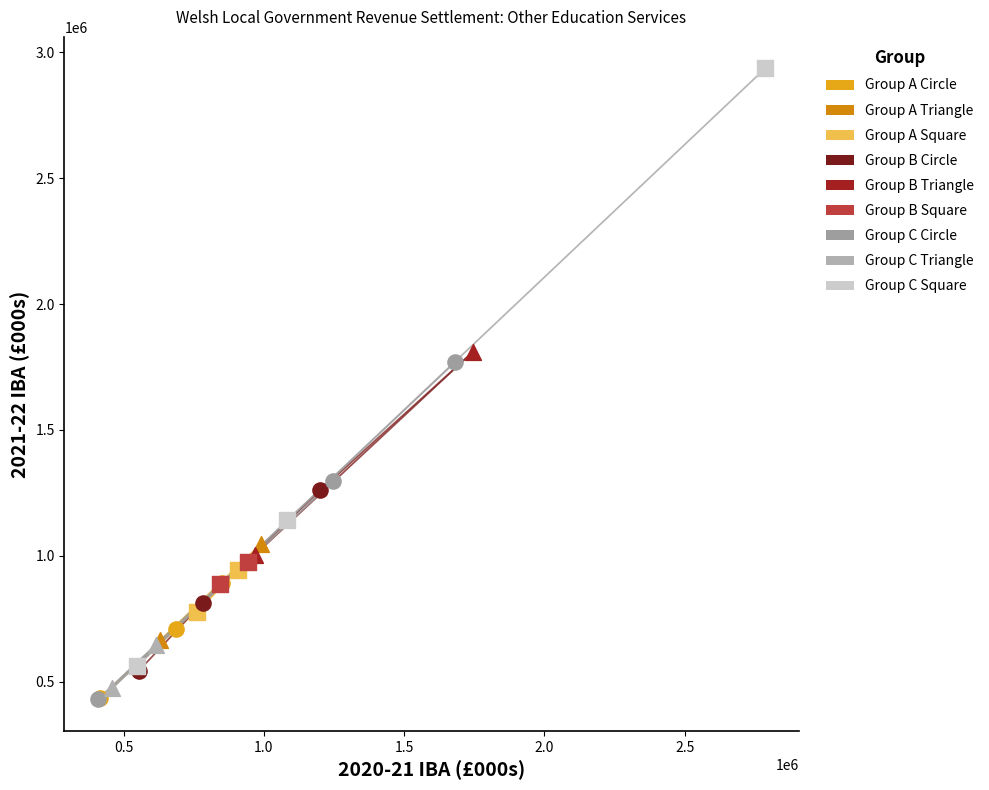

Which series reaches the maximum Y coordinate?

Group C Square